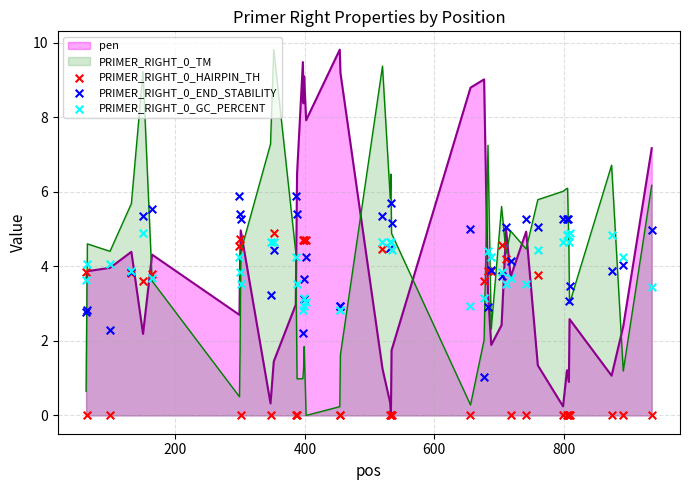

What is the highest value of the pen series?

9.8